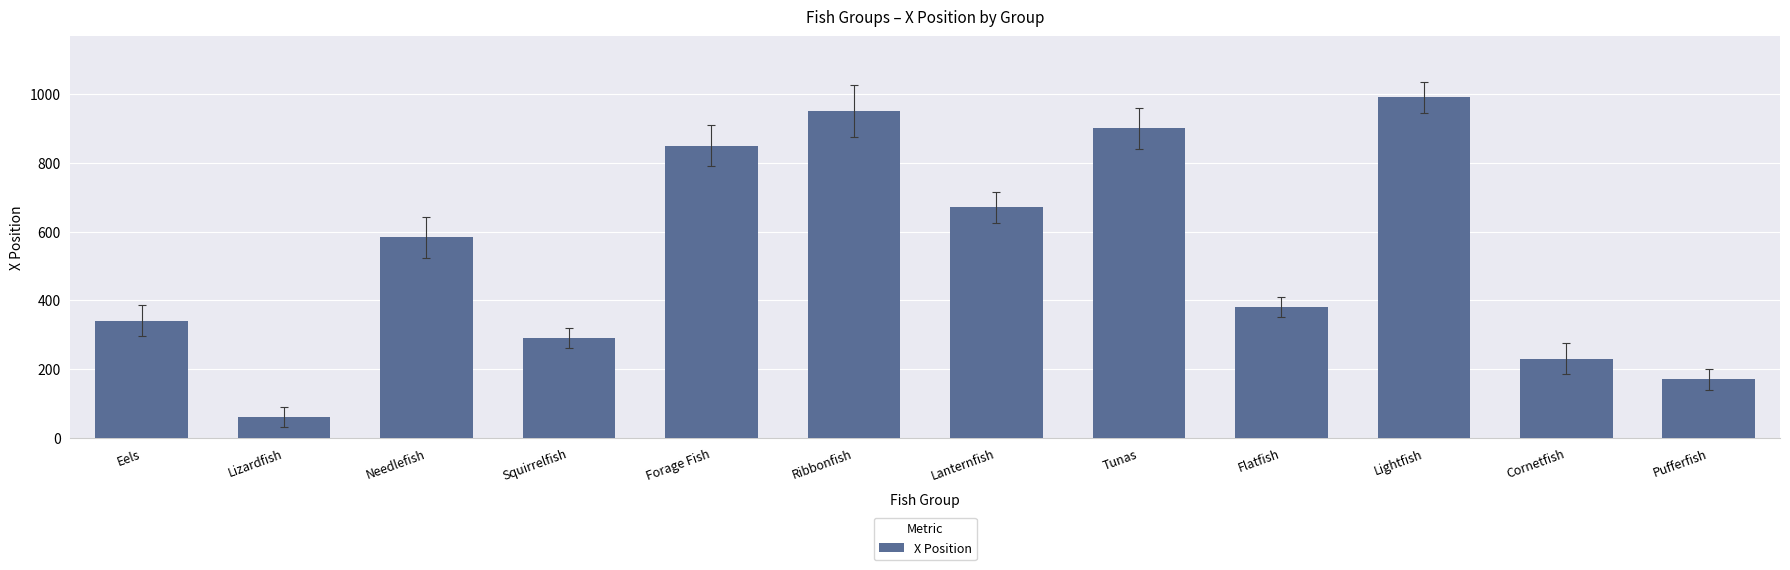

What is the label of the 1st bar from the right?

Pufferfish